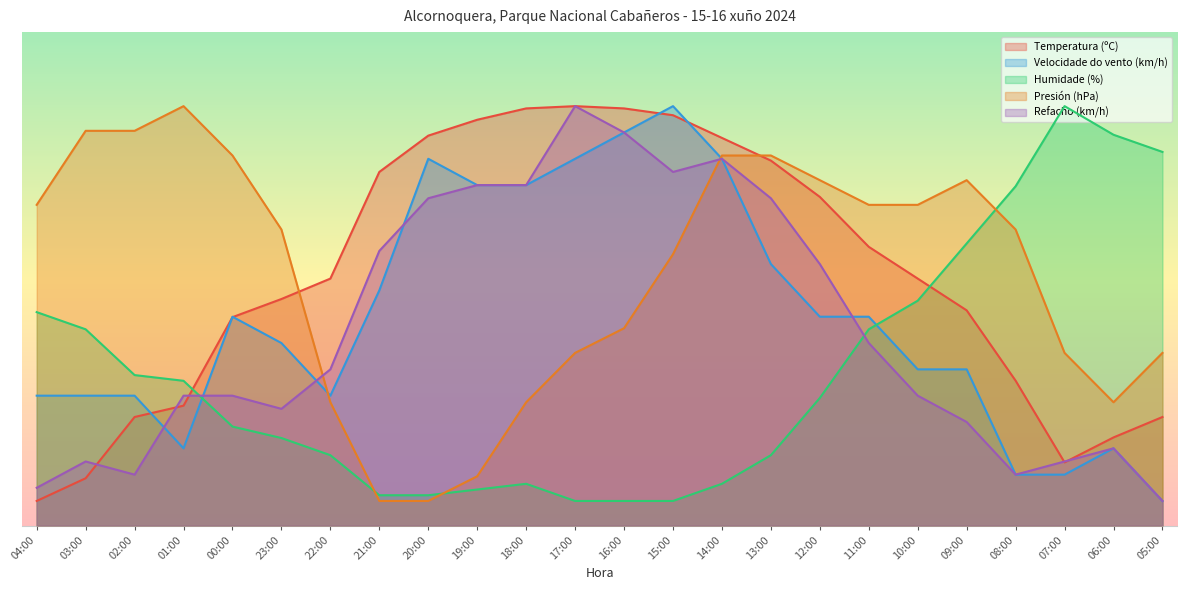

What is the difference between the Humidade (%) values at 13:00 and 21:00?

8.1